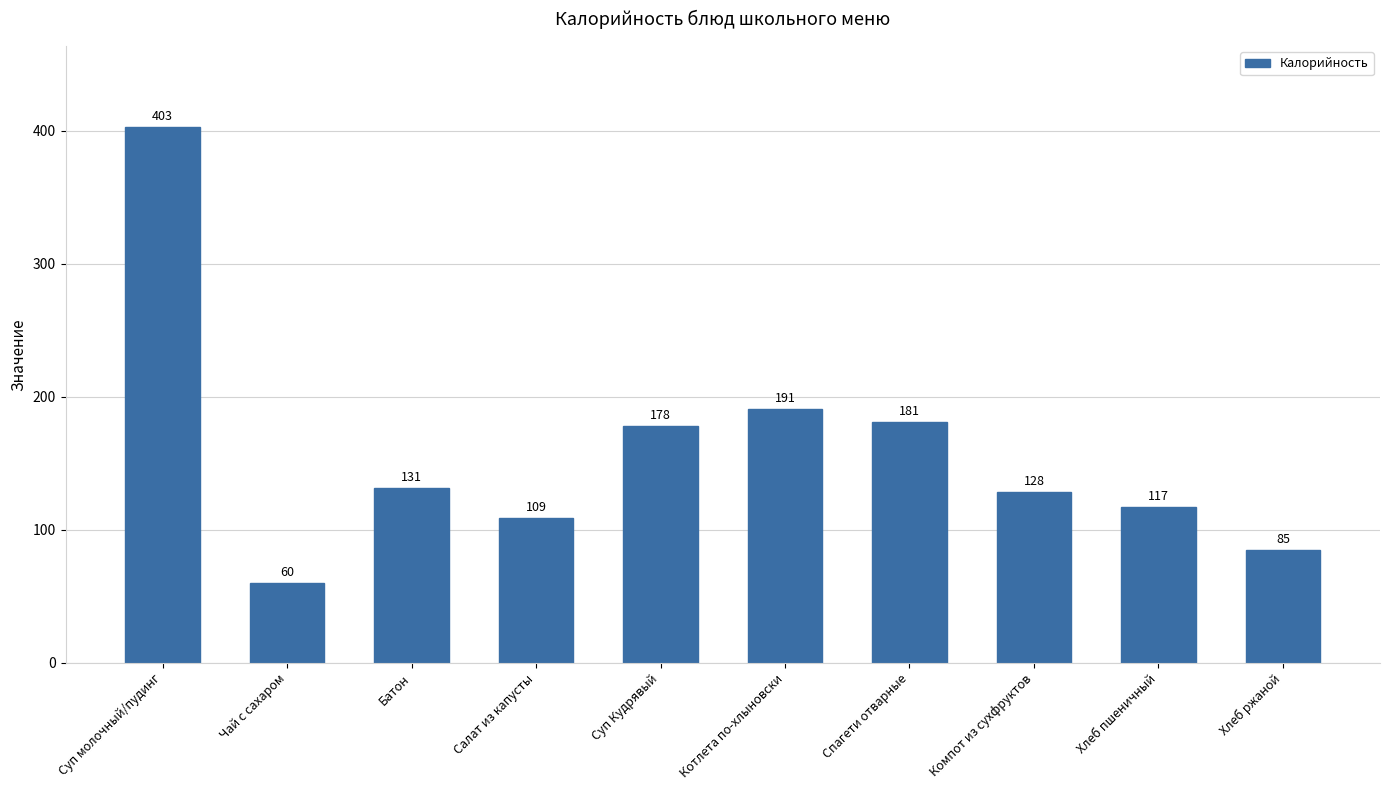

What is the change in value from Суп Кудрявый to Котлета по-хлыновски?

+13